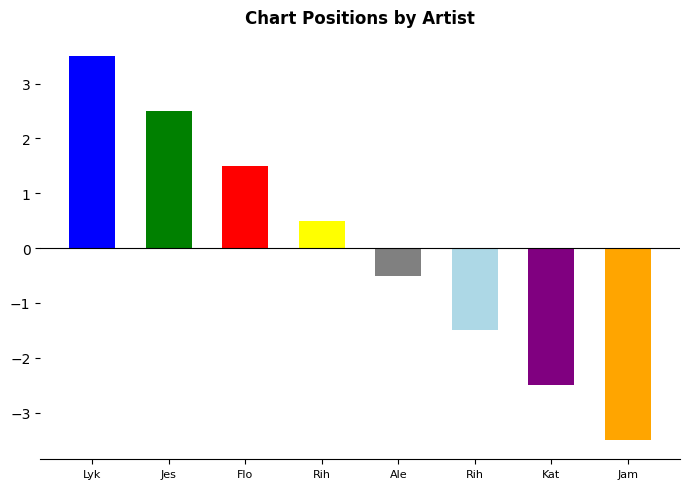

What is the difference between the maximum and minimum values?

7.0